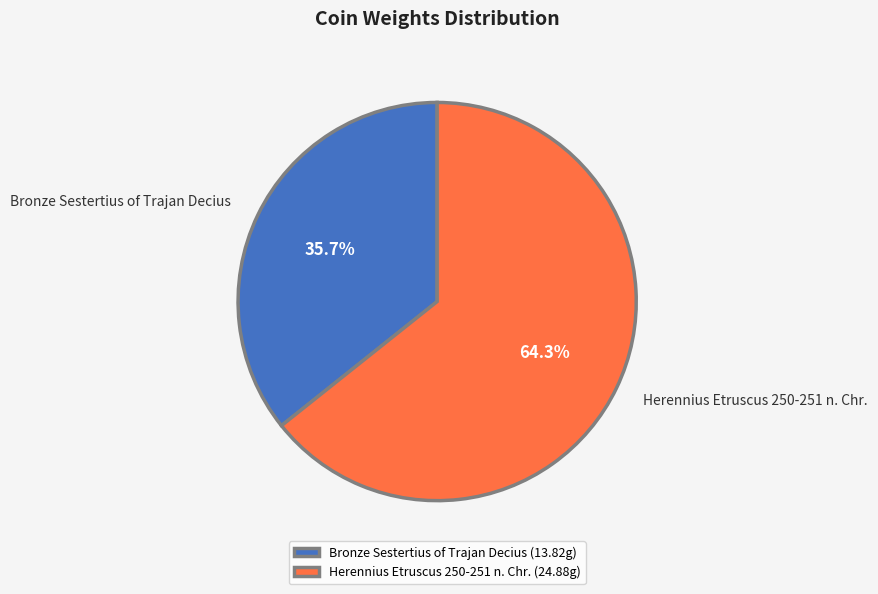

True or false: Bronze Sestertius of Trajan Decius accounts for 36% of the total.

True